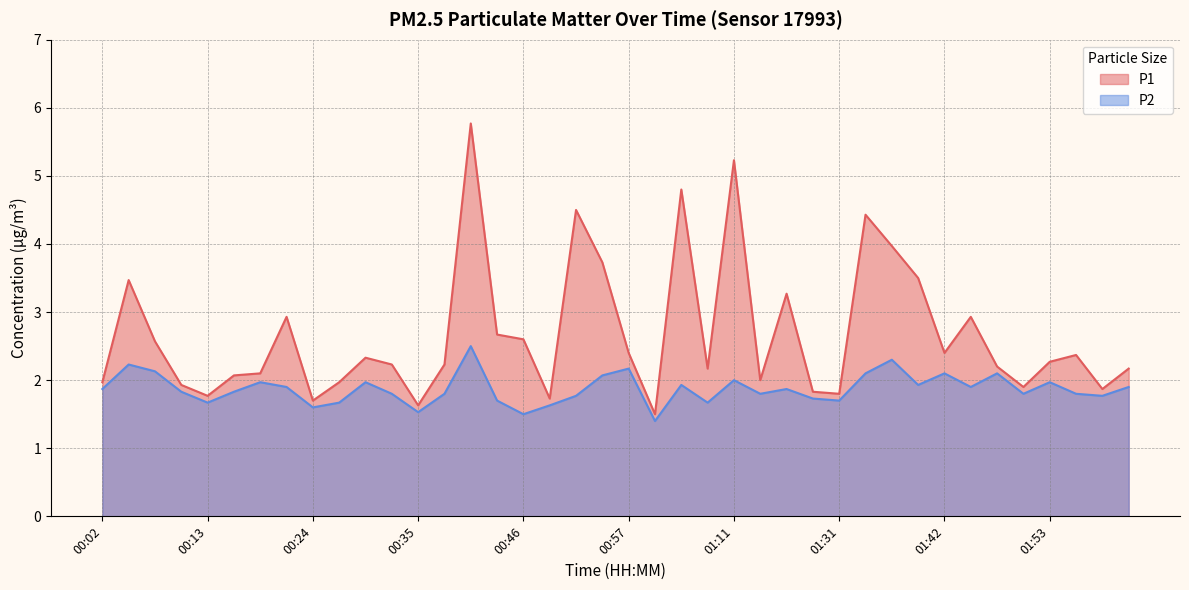

What is the total value across all series at 00:48?

3.4